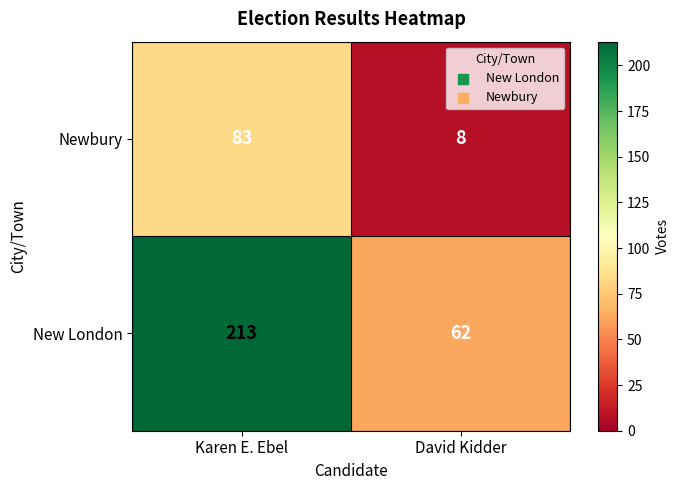

Where is New London nearest to the value 137?

David Kidder